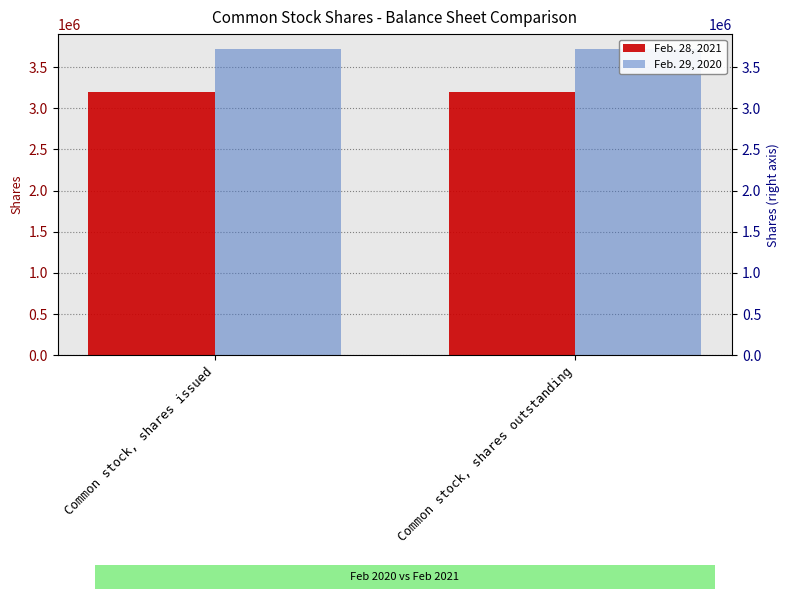

Are the bars grouped side by side (vs. stacked)?

Yes